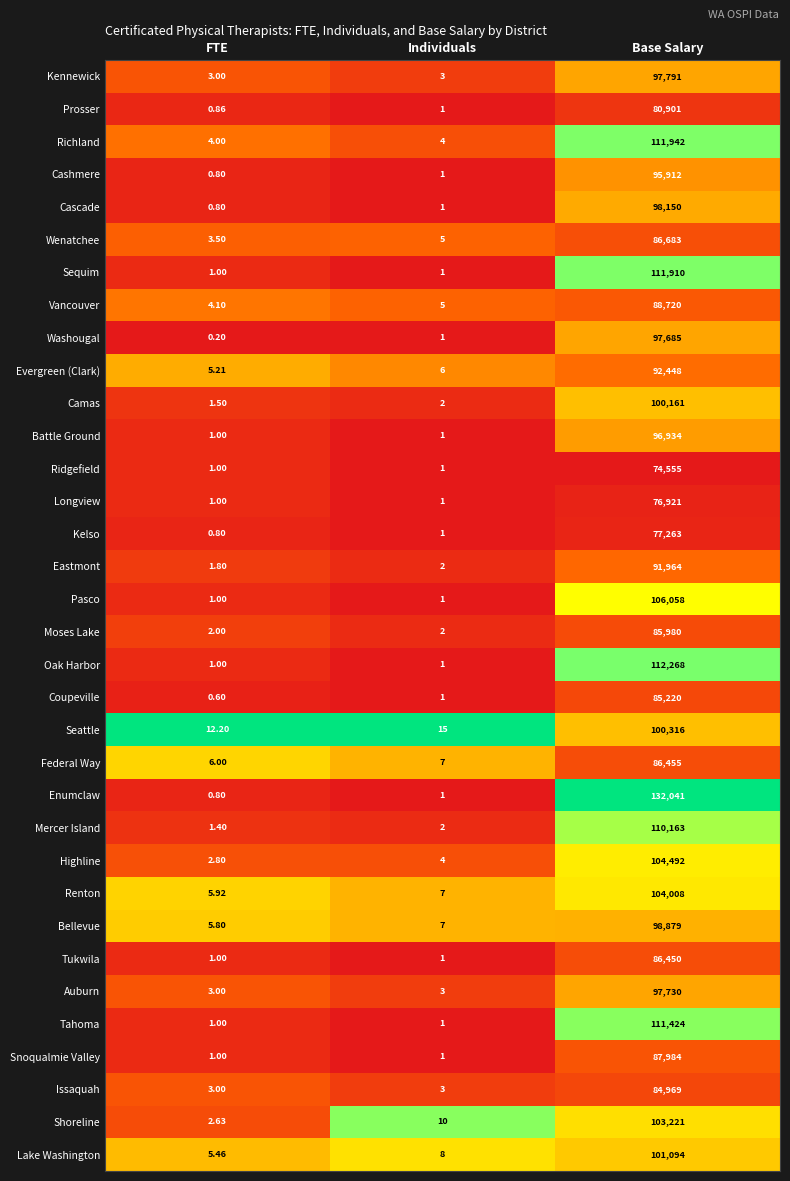

Which series has the widest spread of values?

Enumclaw